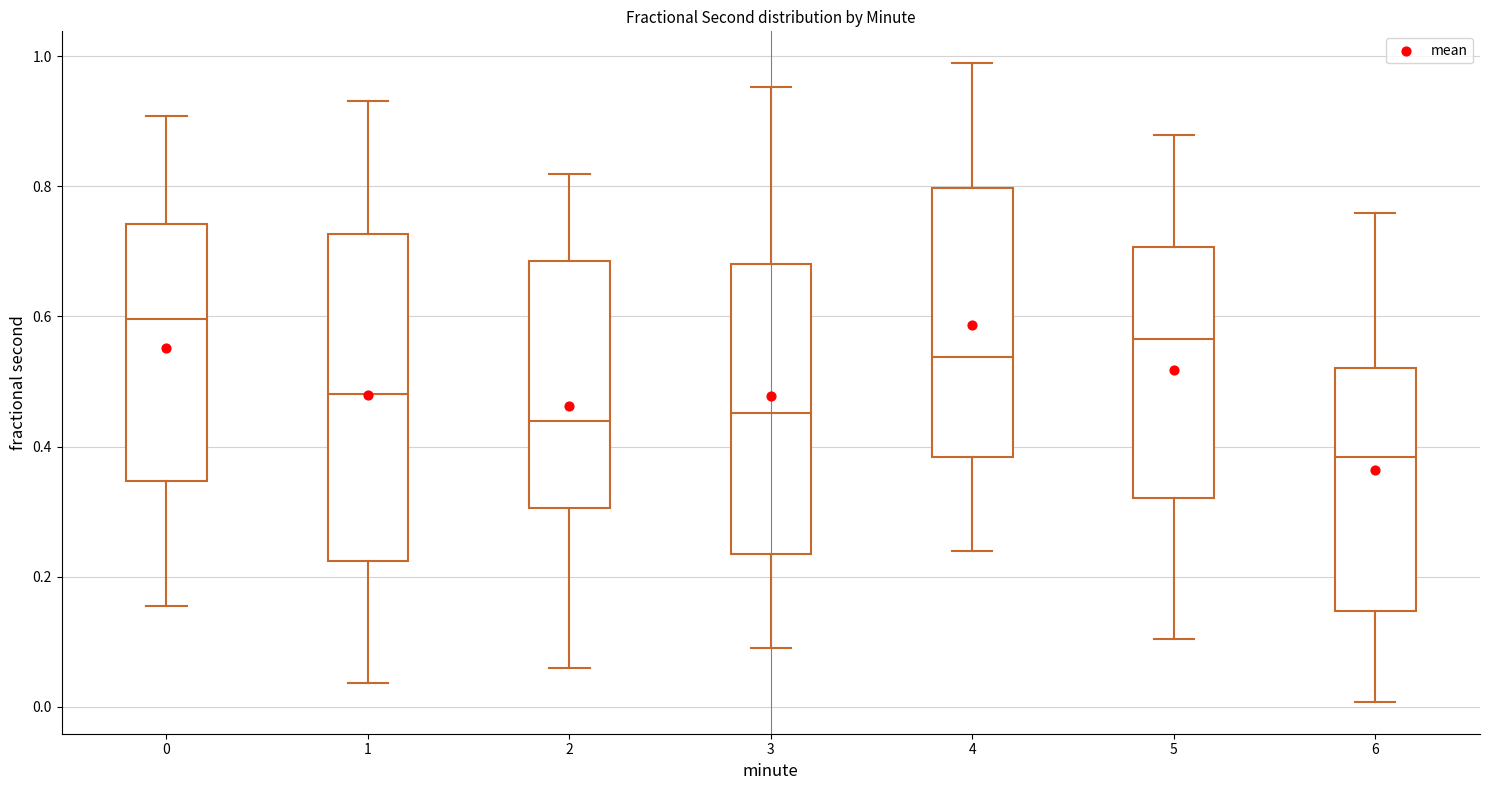

Which box is the tallest, from its lower edge to its upper edge?

1